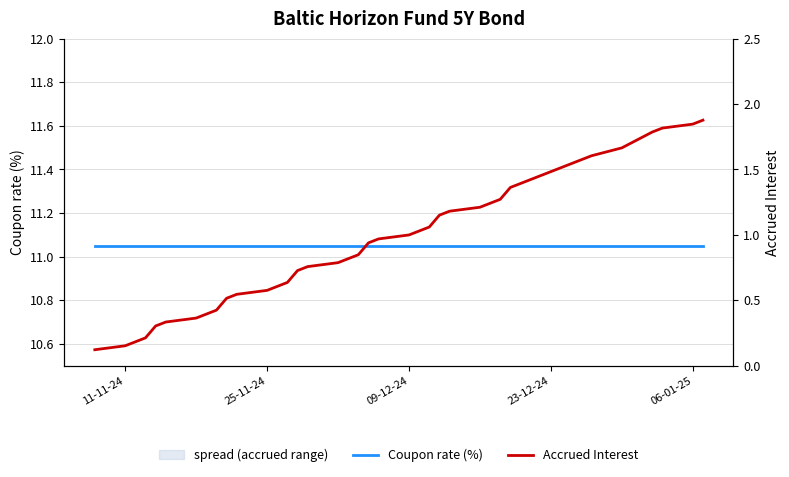

True or false: Coupon rate (%) and Accrued Interest intersect in this chart.

False